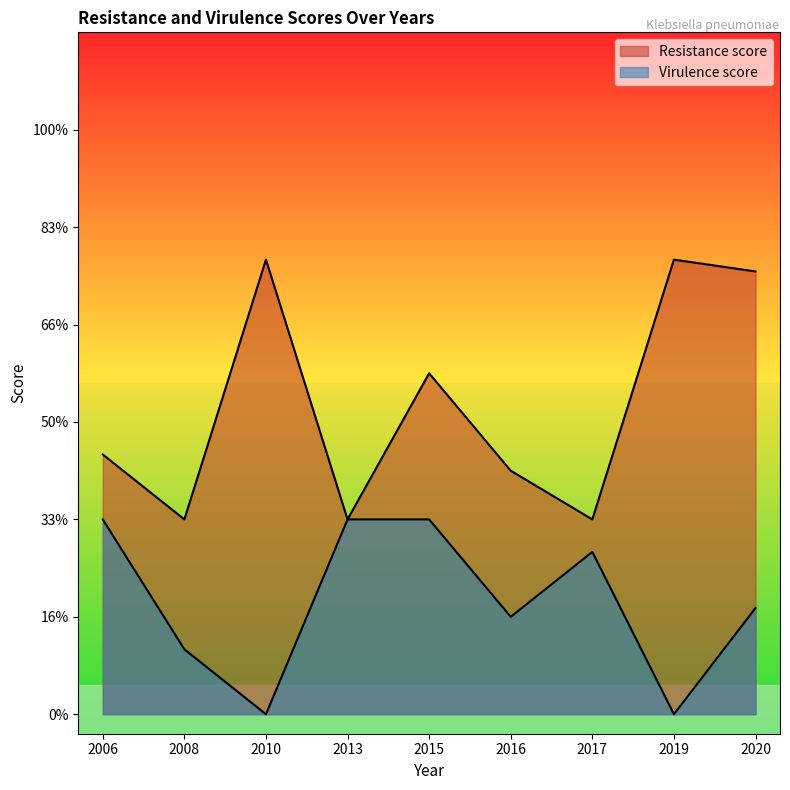

Count the number of data series in this chart.

2